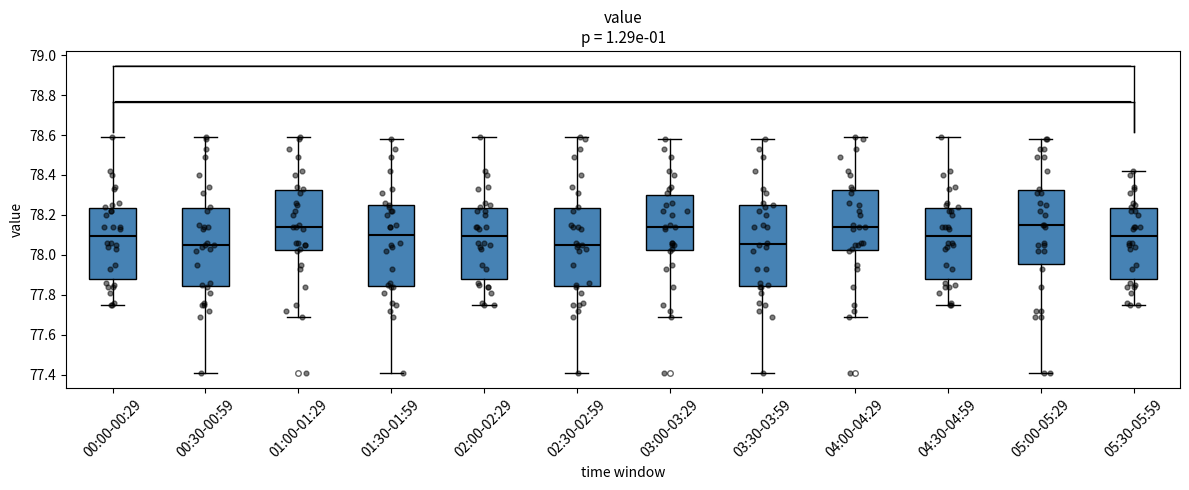

Reading left to right, read every box against the y-axis: the position of its median line, the range the box covers, and the ends of its whiskers. The values are not printed on the chart, so give them approximately, as read against the axis.

00:00-00:29: median 78.10, box 77.88 to 78.24, whiskers 77.76 to 78.60
00:30-00:59: median 78.06, box 77.84 to 78.24, whiskers 77.42 to 78.60
01:00-01:29: median 78.14, box 78.02 to 78.32, whiskers 77.70 to 78.60
01:30-01:59: median 78.10, box 77.84 to 78.24, whiskers 77.42 to 78.58
02:00-02:29: median 78.10, box 77.88 to 78.24, whiskers 77.76 to 78.60
02:30-02:59: median 78.06, box 77.84 to 78.24, whiskers 77.42 to 78.60
03:00-03:29: median 78.14, box 78.02 to 78.30, whiskers 77.70 to 78.58
03:30-03:59: median 78.06, box 77.84 to 78.24, whiskers 77.42 to 78.58
04:00-04:29: median 78.14, box 78.02 to 78.32, whiskers 77.70 to 78.60
04:30-04:59: median 78.10, box 77.88 to 78.24, whiskers 77.76 to 78.60
05:00-05:29: median 78.16, box 77.96 to 78.32, whiskers 77.42 to 78.58
05:30-05:59: median 78.10, box 77.88 to 78.24, whiskers 77.76 to 78.42